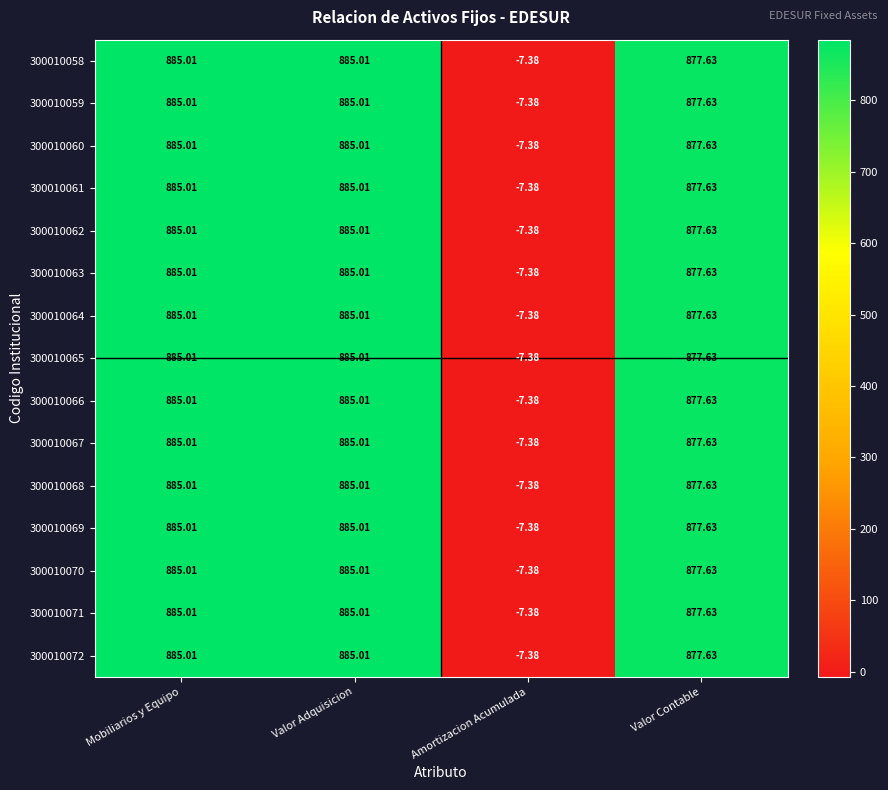

How many values in the 300010066 series are below 885?

2